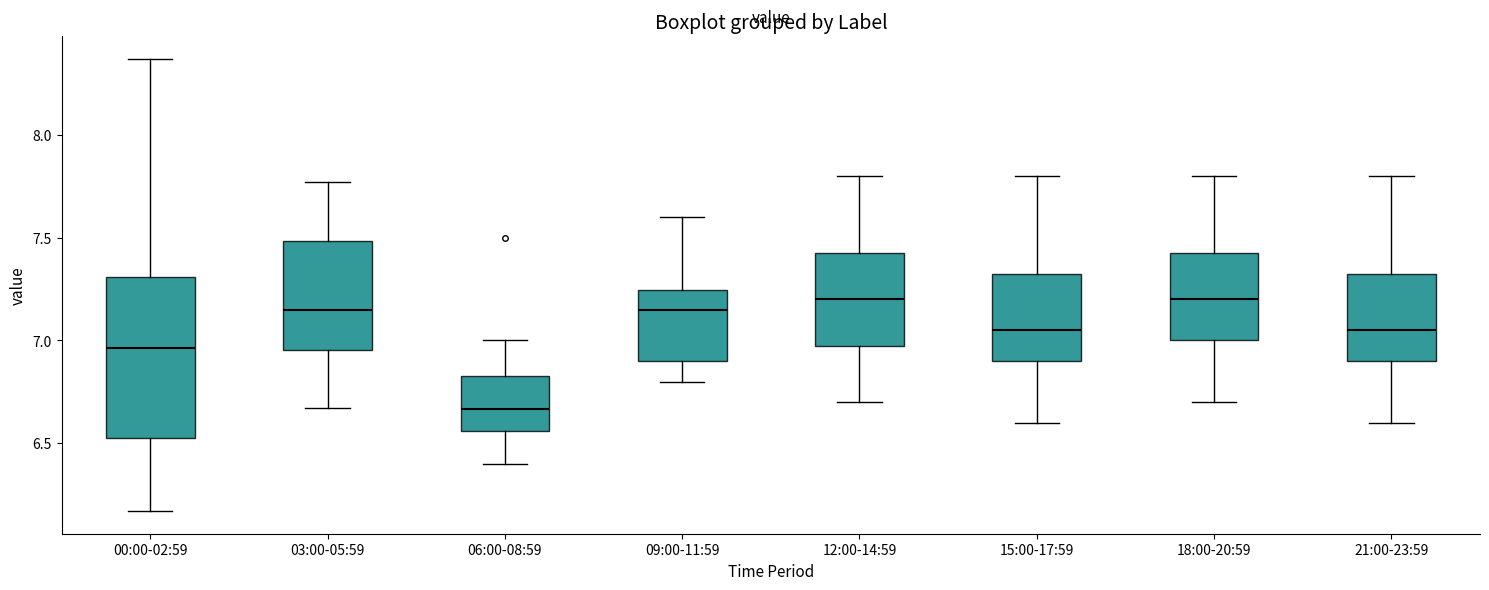

Which box is the tallest, from its lower edge to its upper edge?

00:00-02:59